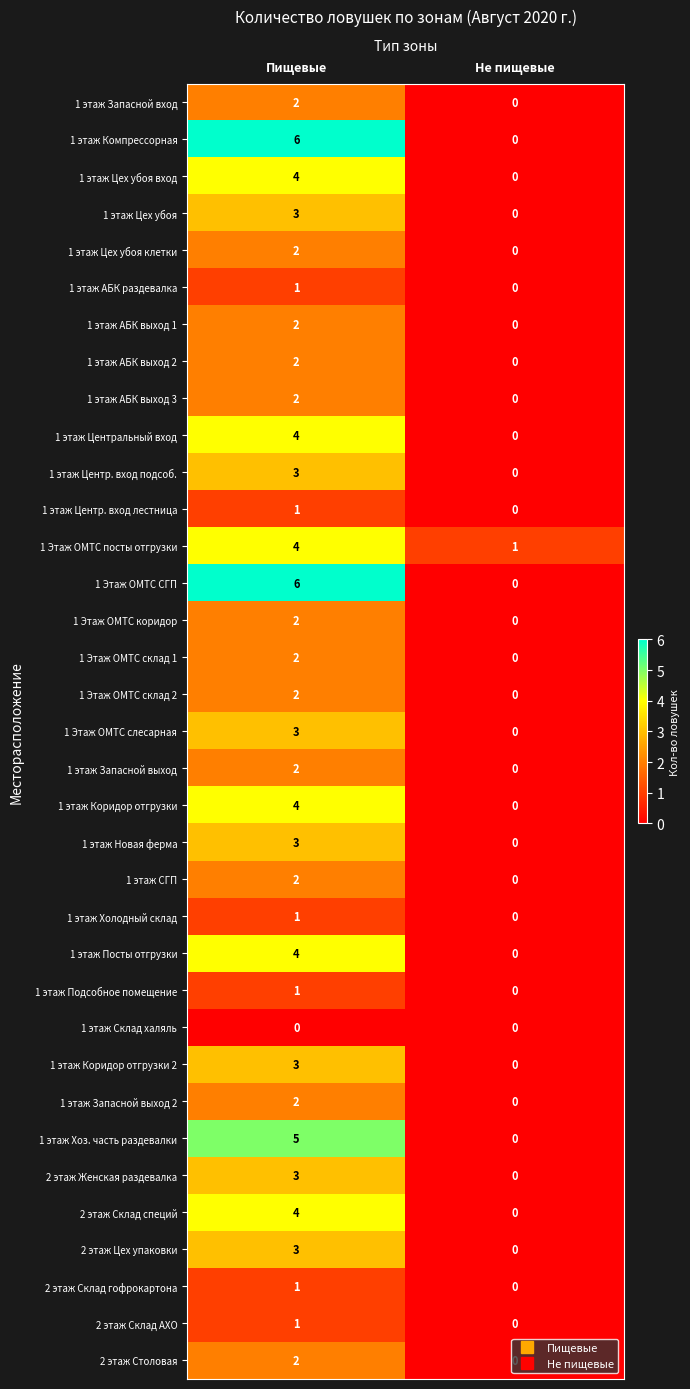

Is the value of 1 Этаж ОМТС слесарная at Пищевые greater than the value of 1 этаж АБК выход 3 at Пищевые?

Yes